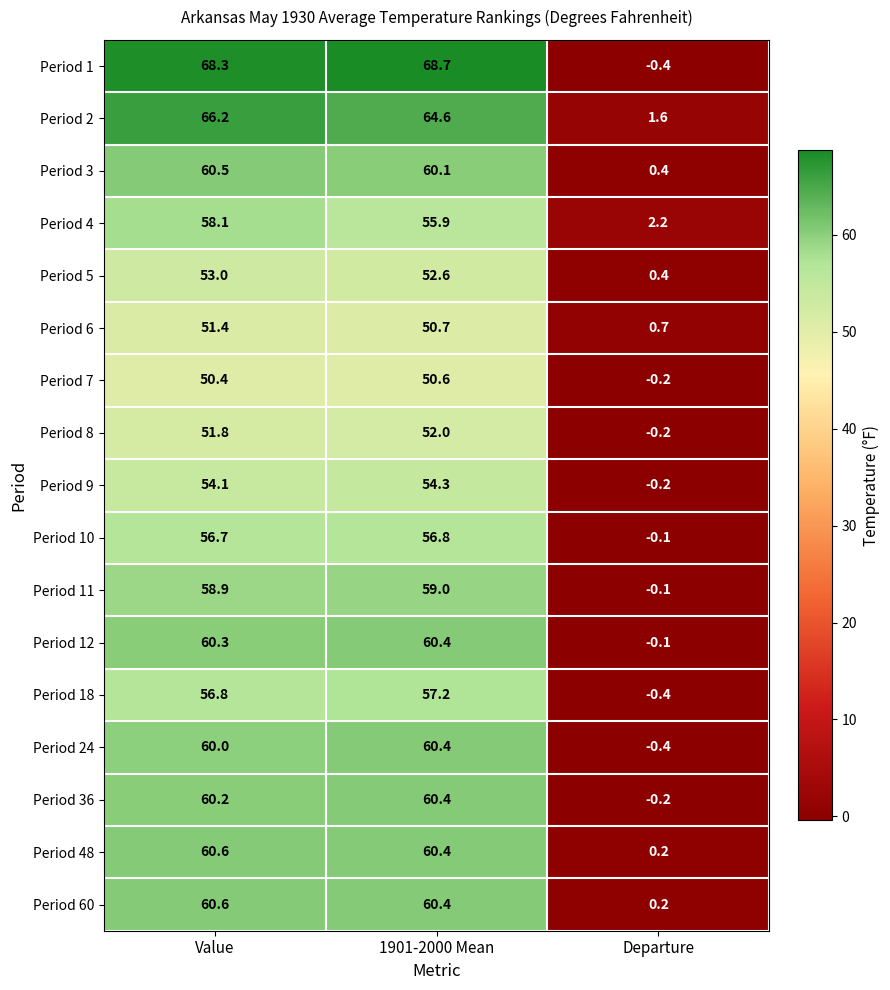

What is the total value across all series at Departure?

3.4